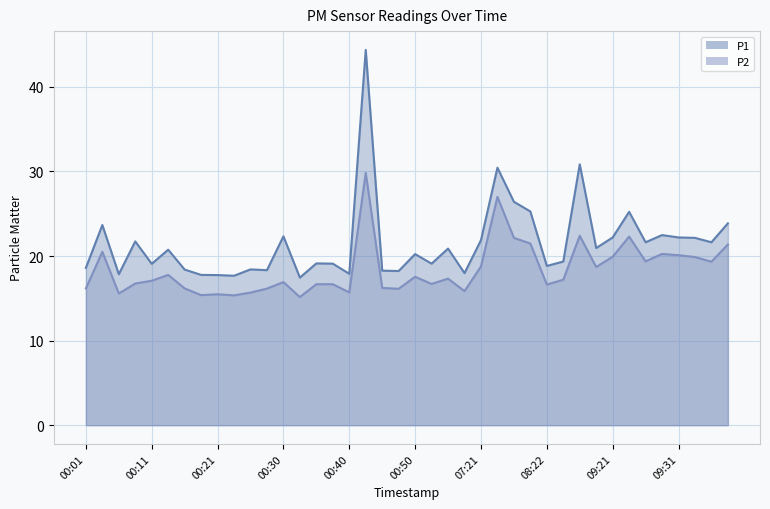

The value of P1 at 00:40 is 26.7. True or false?

False